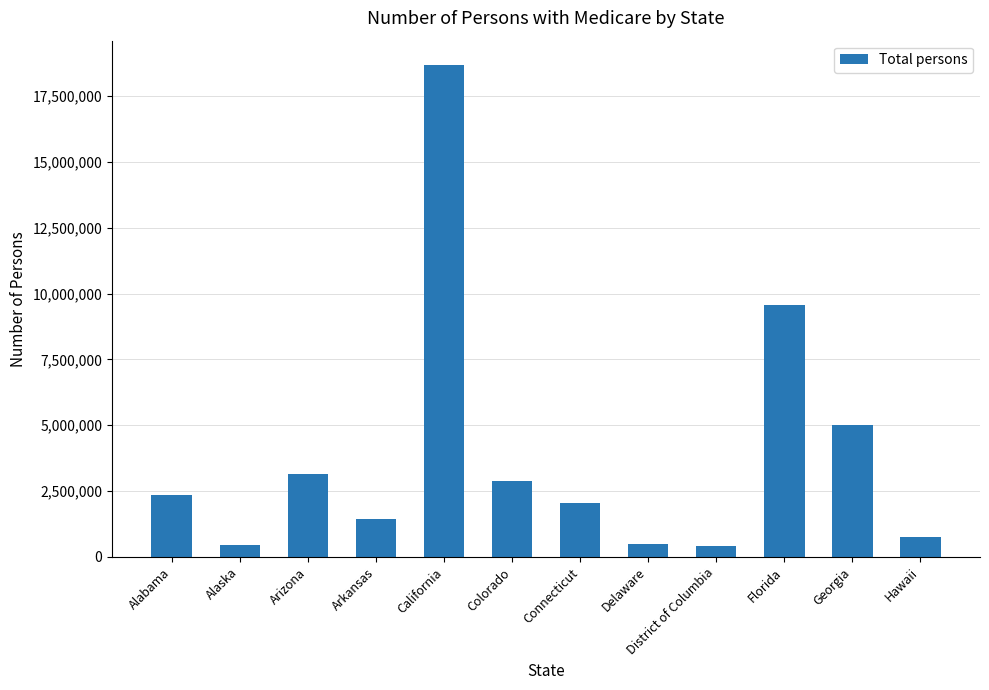

Are the bars horizontal?

No